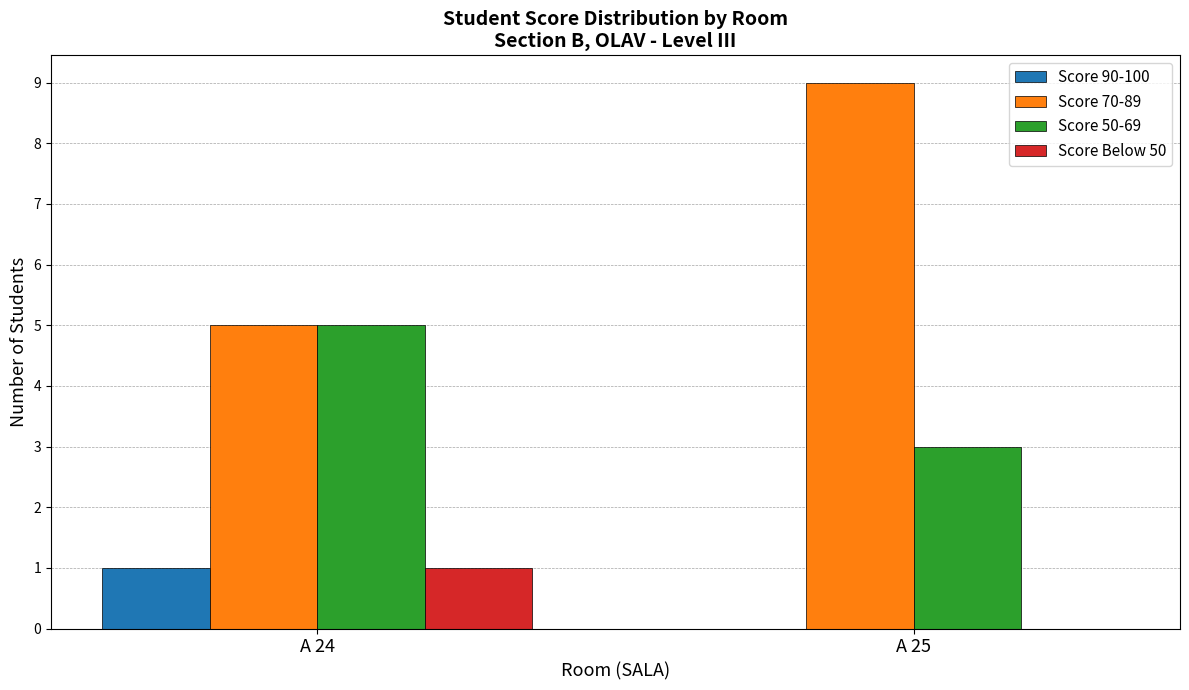

What are all the series names shown in the legend?

Score 90-100, Score 70-89, Score 50-69, Score Below 50